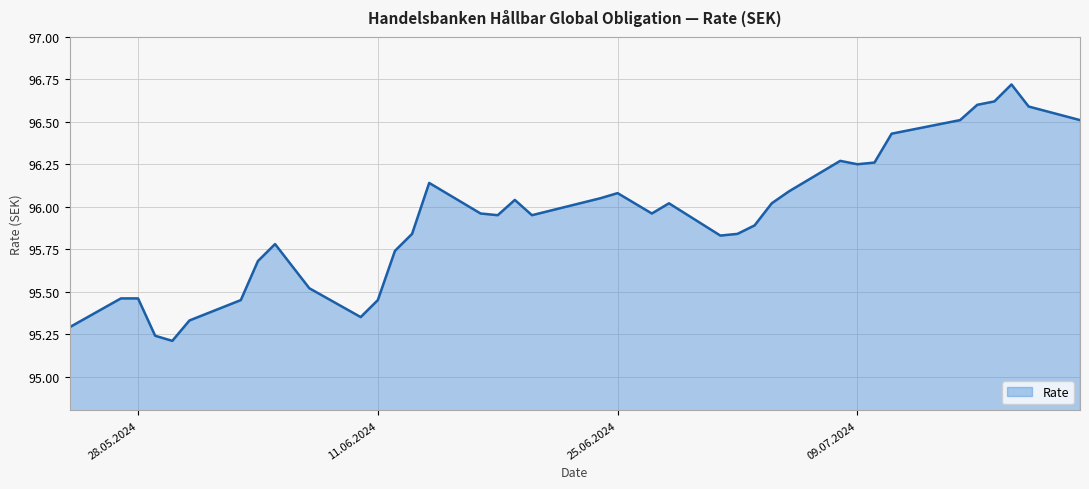

What is the maximum value shown in the chart?

96.7